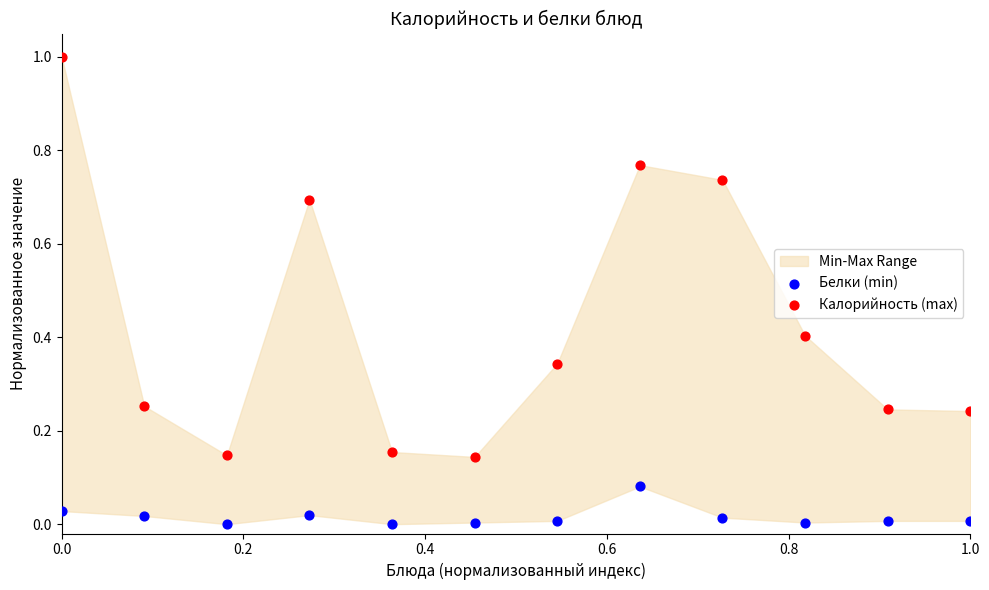

Across all data points, what is the range of X values (max minus min)?

1.0